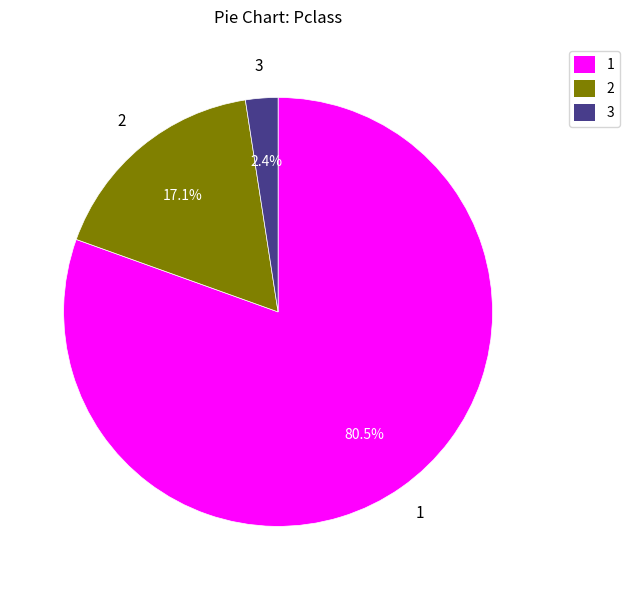

How many segments does this pie chart have?

3